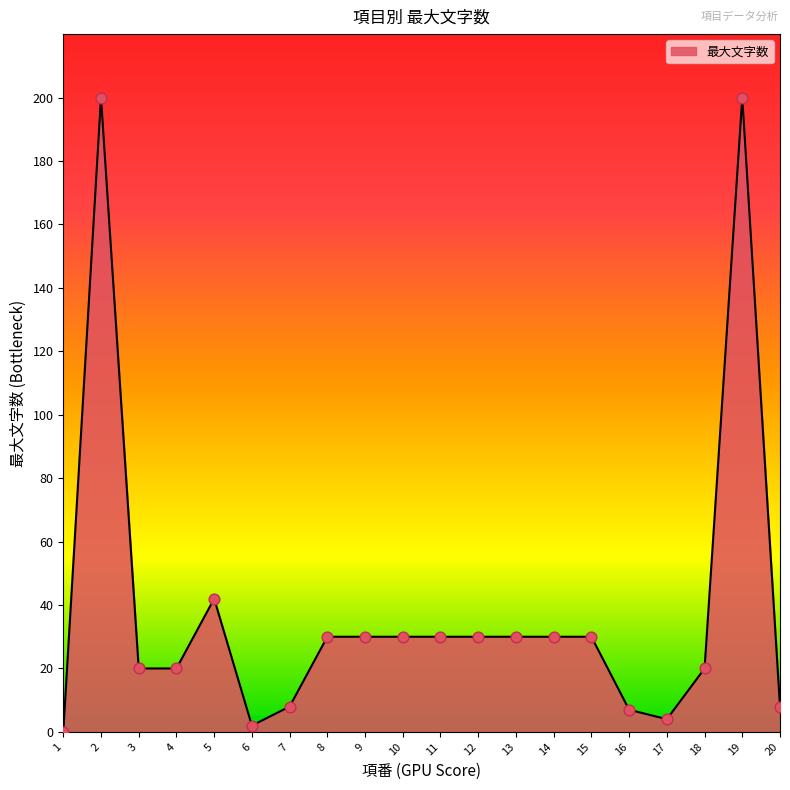

What is the ratio of the value at 19 to the value at 13?

6.7